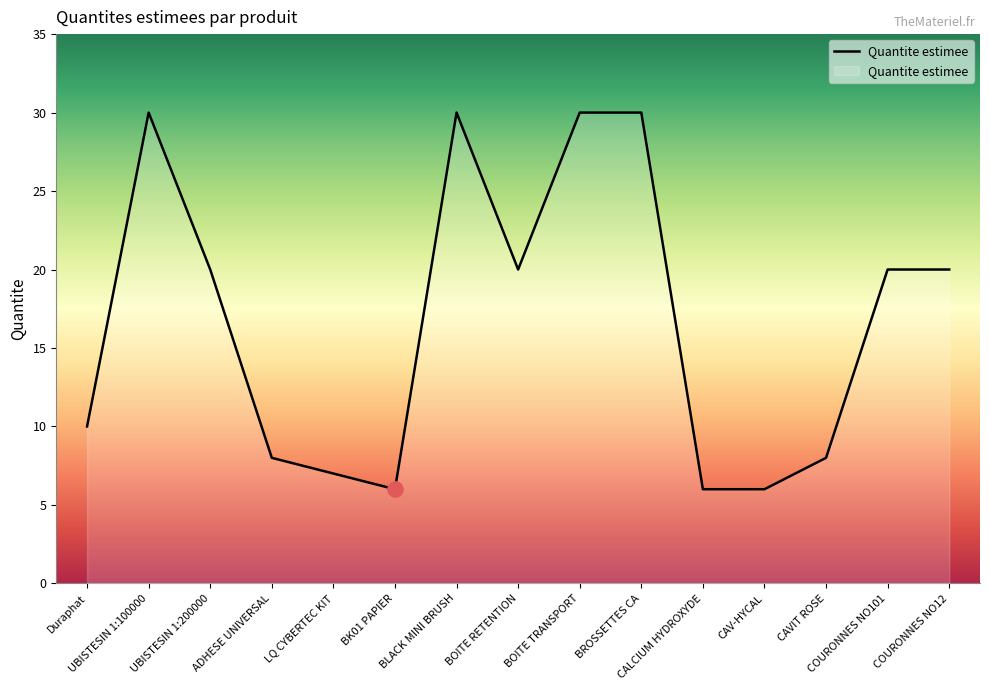

What is the change in value from BLACK MINI BRUSH to CAV-HYCAL?

-24